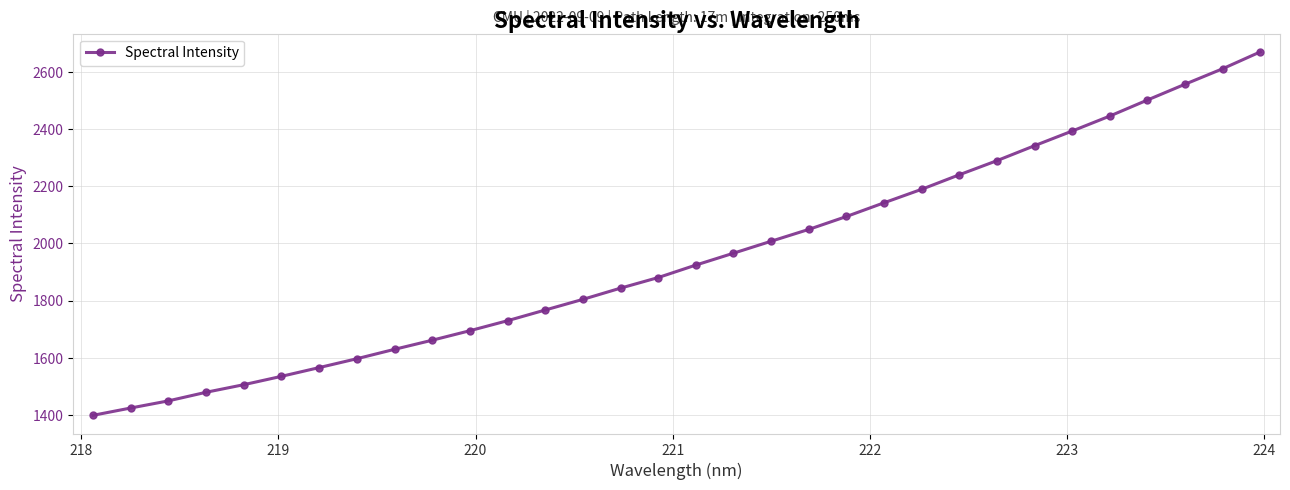

What is the smallest value displayed?

1398.5